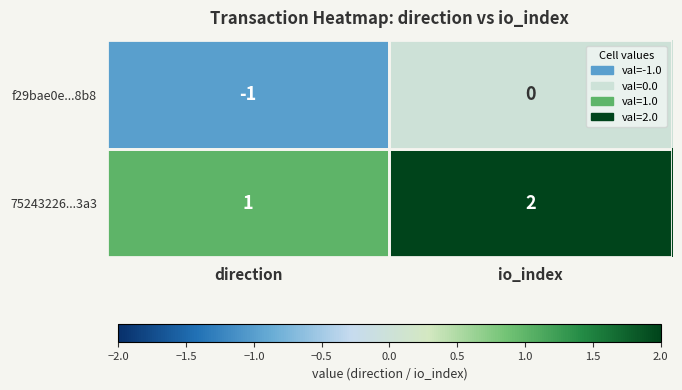

The value of f29bae0e...8b8 at direction is -1. True or false?

True